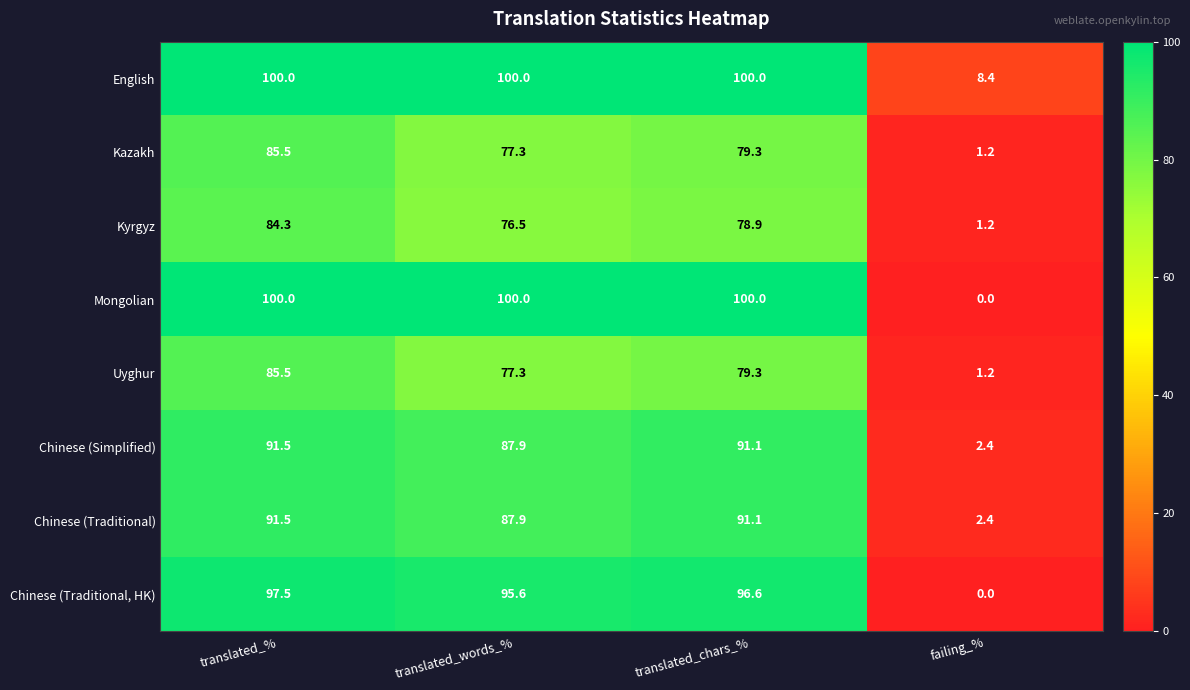

Is it true that Chinese (Traditional, HK) equals 97.5 at translated_%?

True